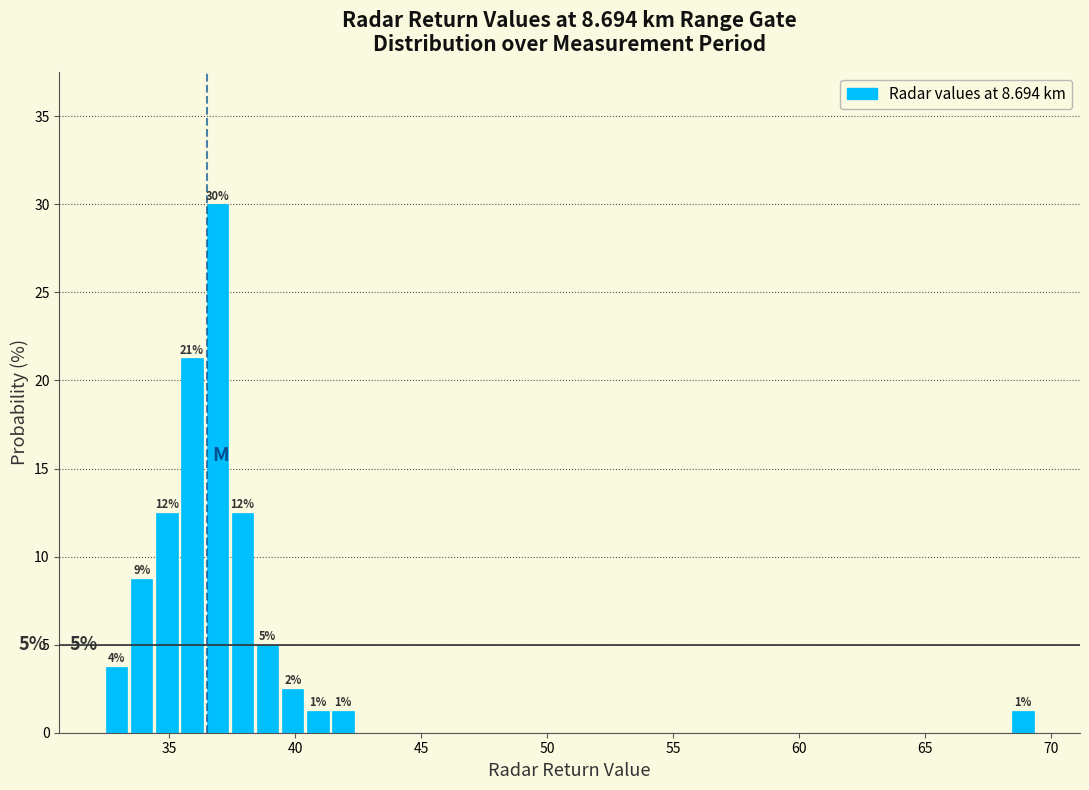

Read against the x-axis, roughly where is the centre of the tallest bar?

37.0